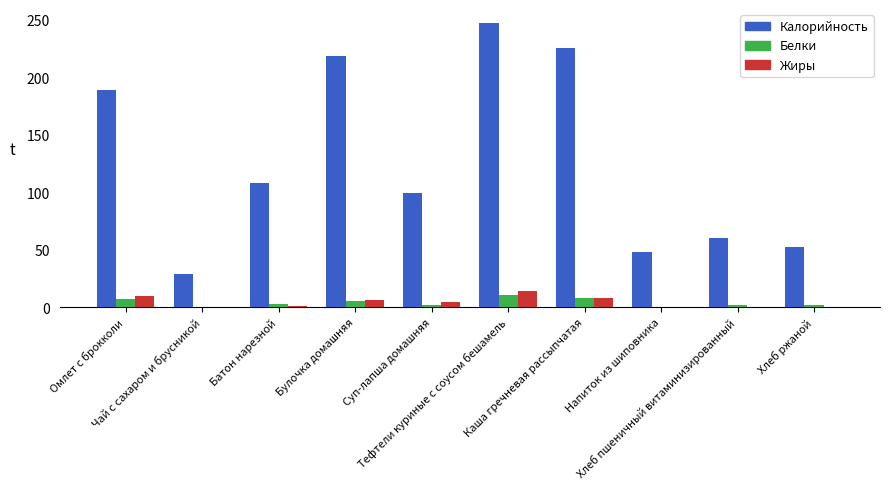

Count the number of data series in this chart.

3